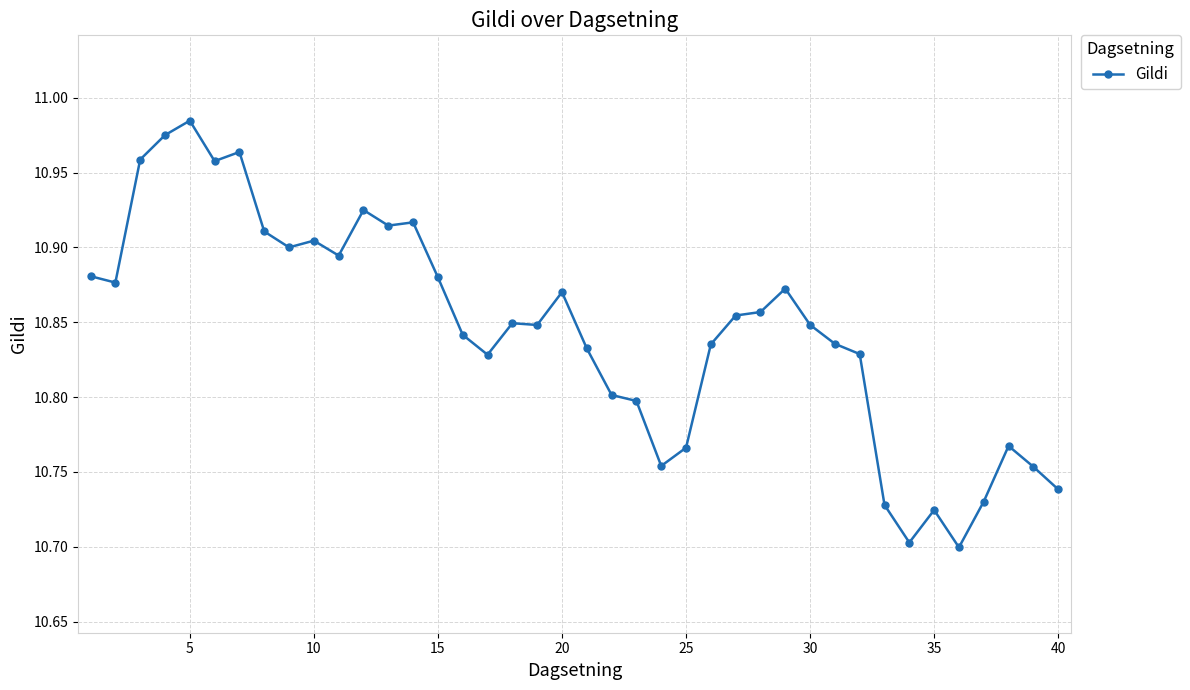

How many lines are shown in the chart?

1